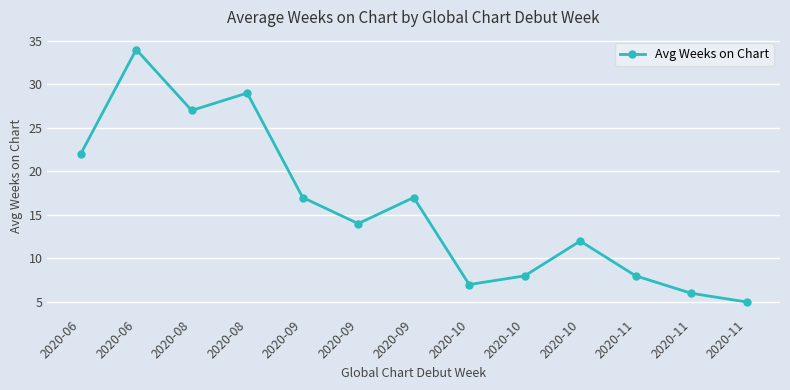

The value at 2020-10 is 12. True or false?

False